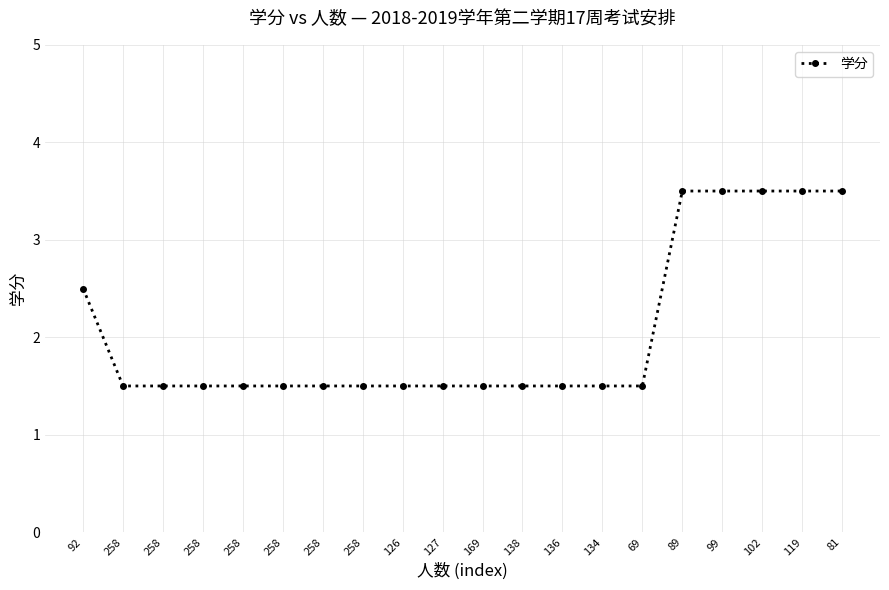

True or false: the data has more than 0 interior local peaks.

False